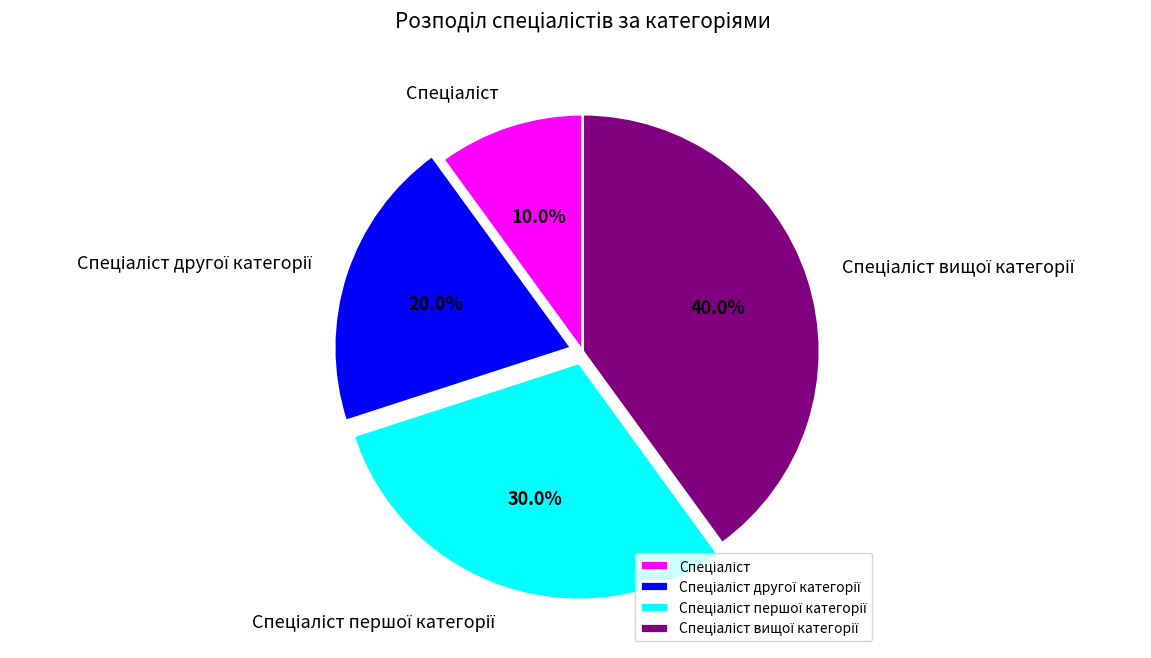

Does any single category account for the majority?

No